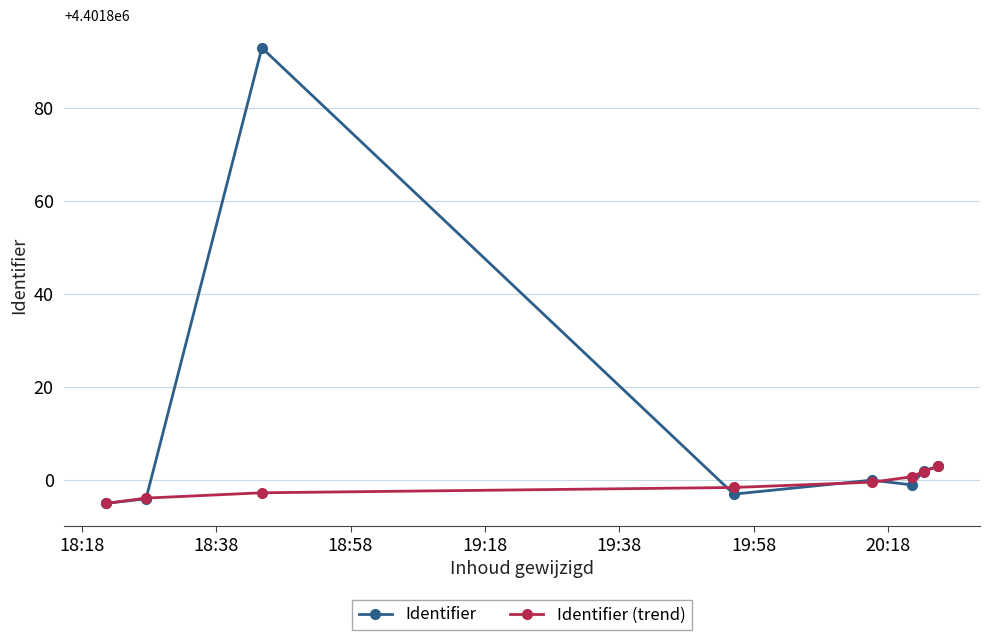

What is the difference between the maximum and second lowest values in the Identifier series?

97.0